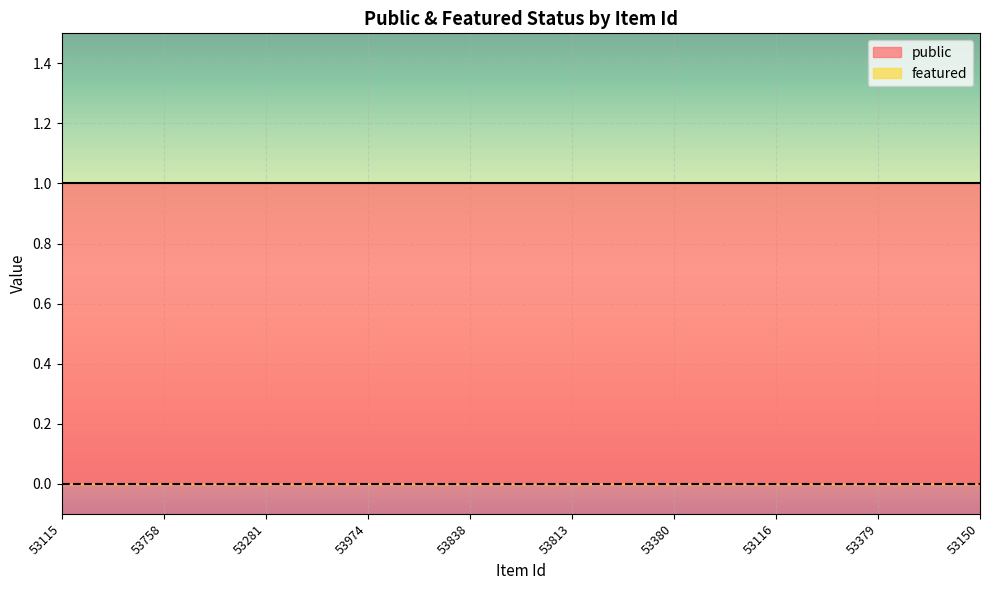

What is the average value of the public series?

1